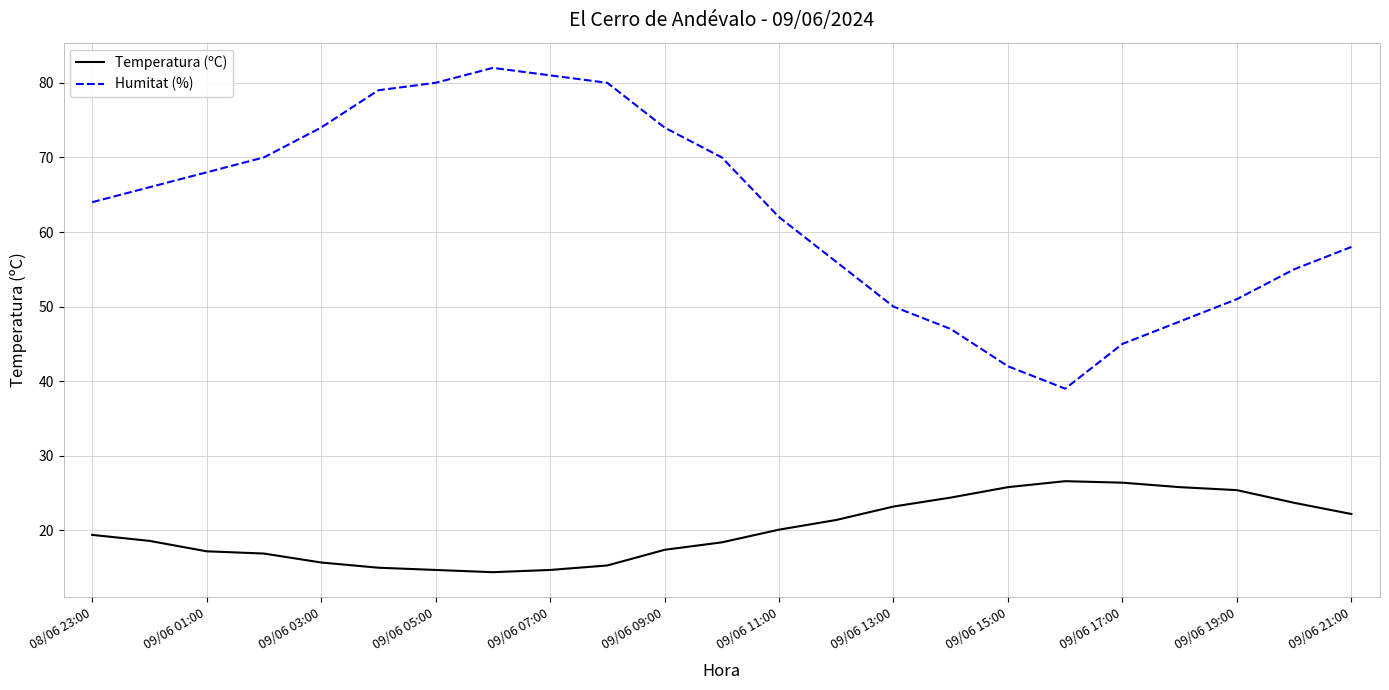

What is the difference between the maximum and minimum values in the Temperatura (ºC) series?

12.2